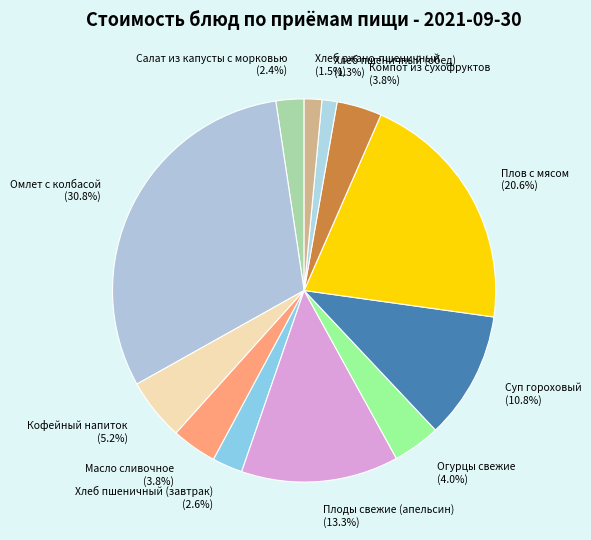

Between Хлеб пшеничный (обед) and Огурцы свежие, which is larger?

Огурцы свежие